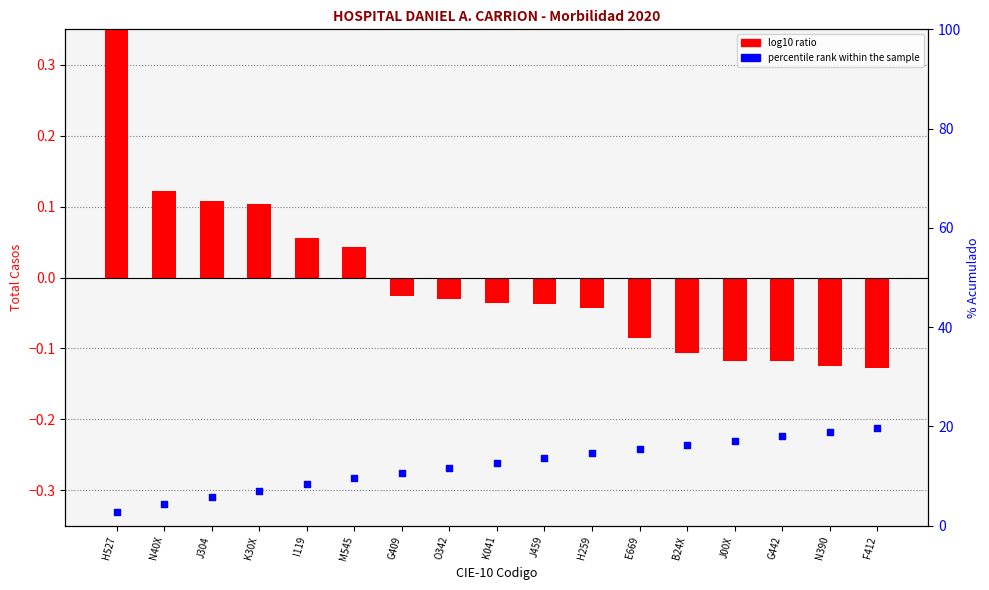

Which series contains the highest Y value?

percentile rank within the sample